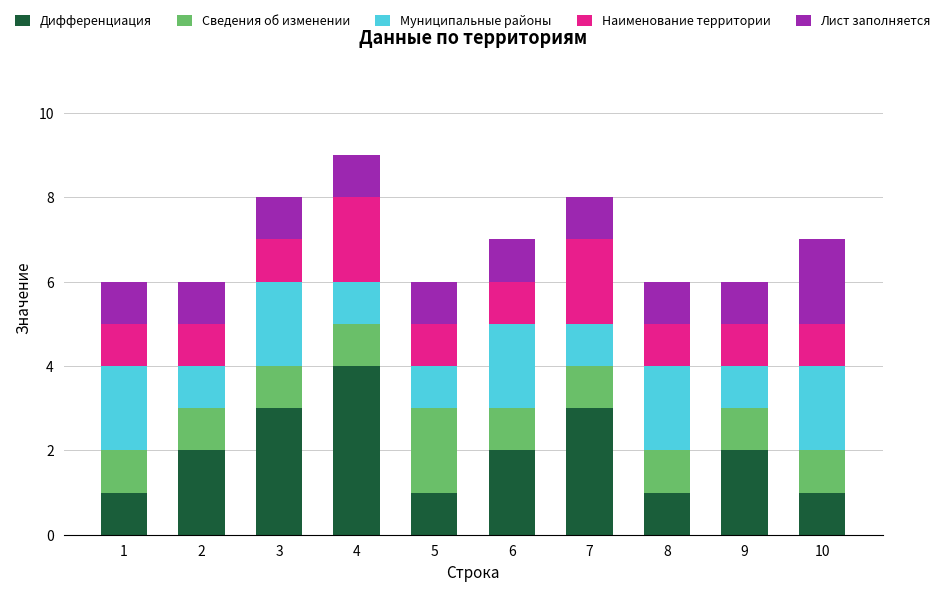

What is the highest value of the Дифференциация series?

4